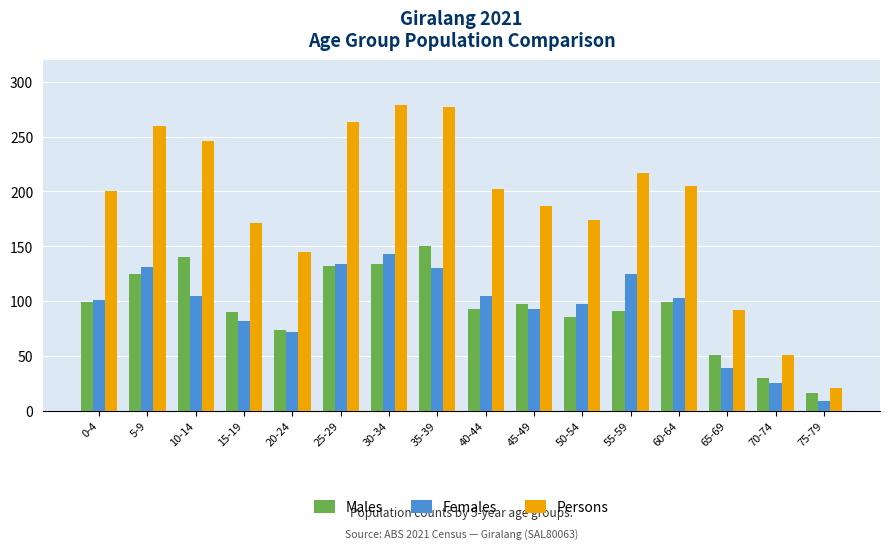

What is the difference between the highest and lowest values at 25-29?

131